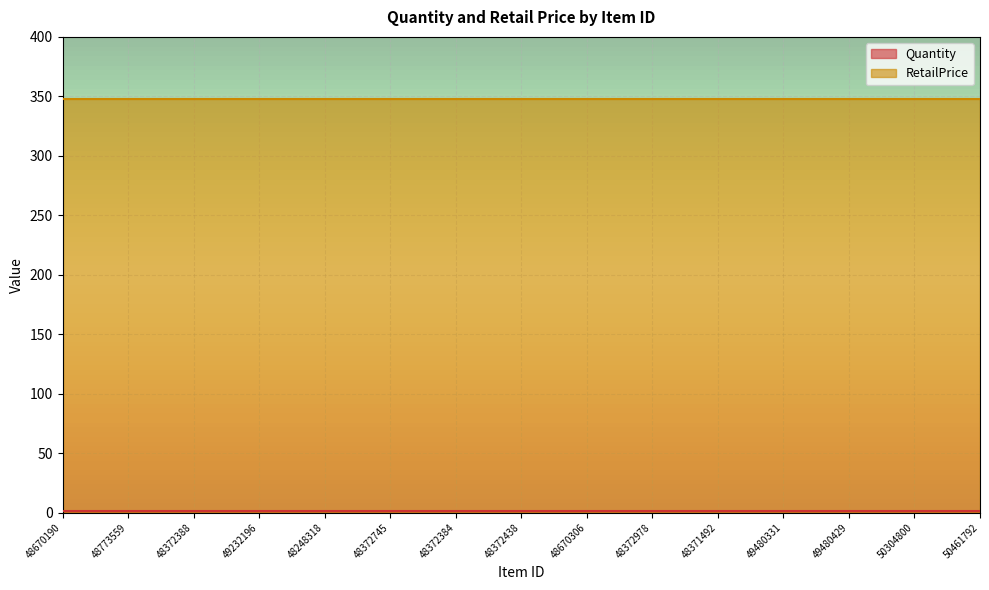

What is the difference between the highest and lowest values at 48248318?

347